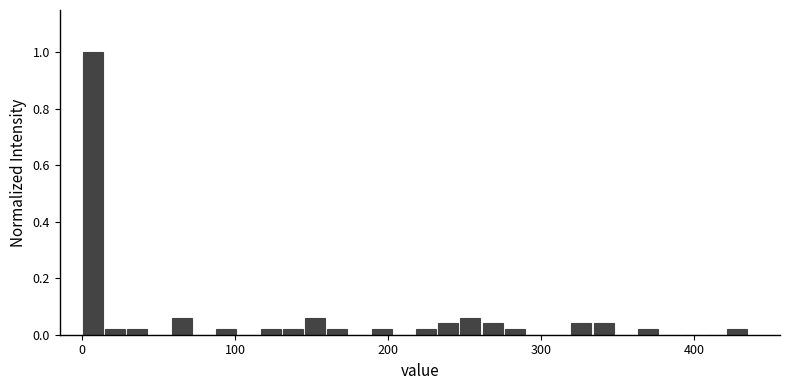

Read against the x-axis, roughly where is the centre of the tallest bar?

10